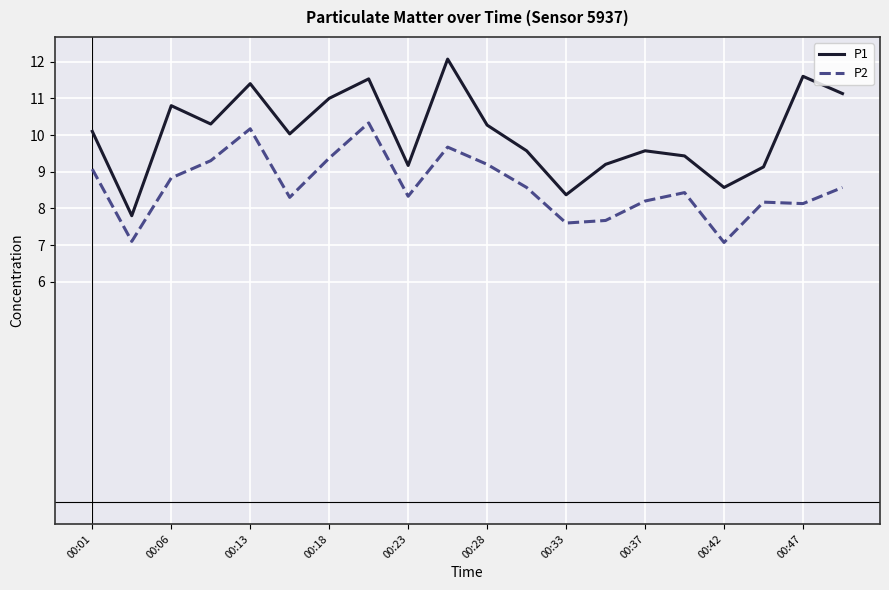

What is the highest value of the P2 series?

10.3